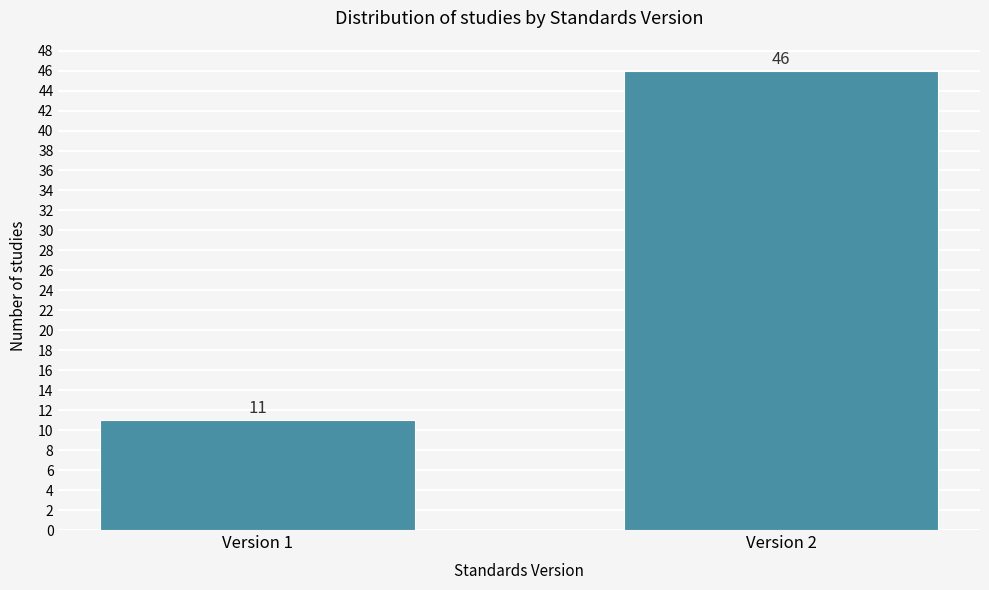

Reading left to right, list all the values displayed in this chart.

11	46